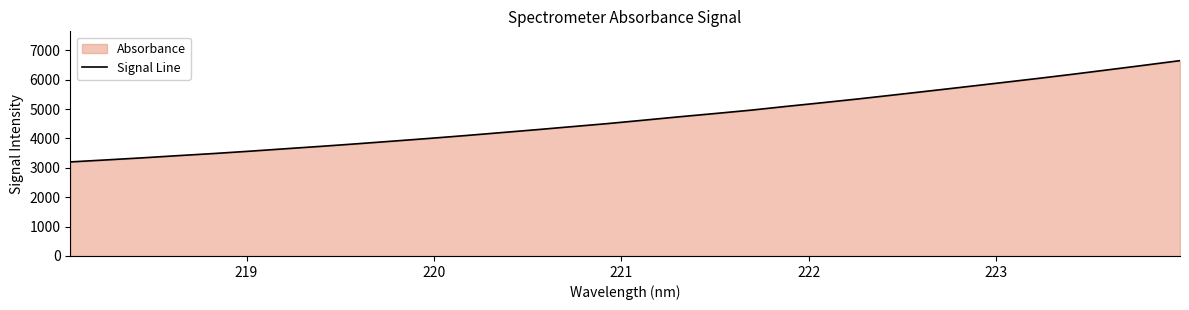

What is the greatest value displayed?

6646.0